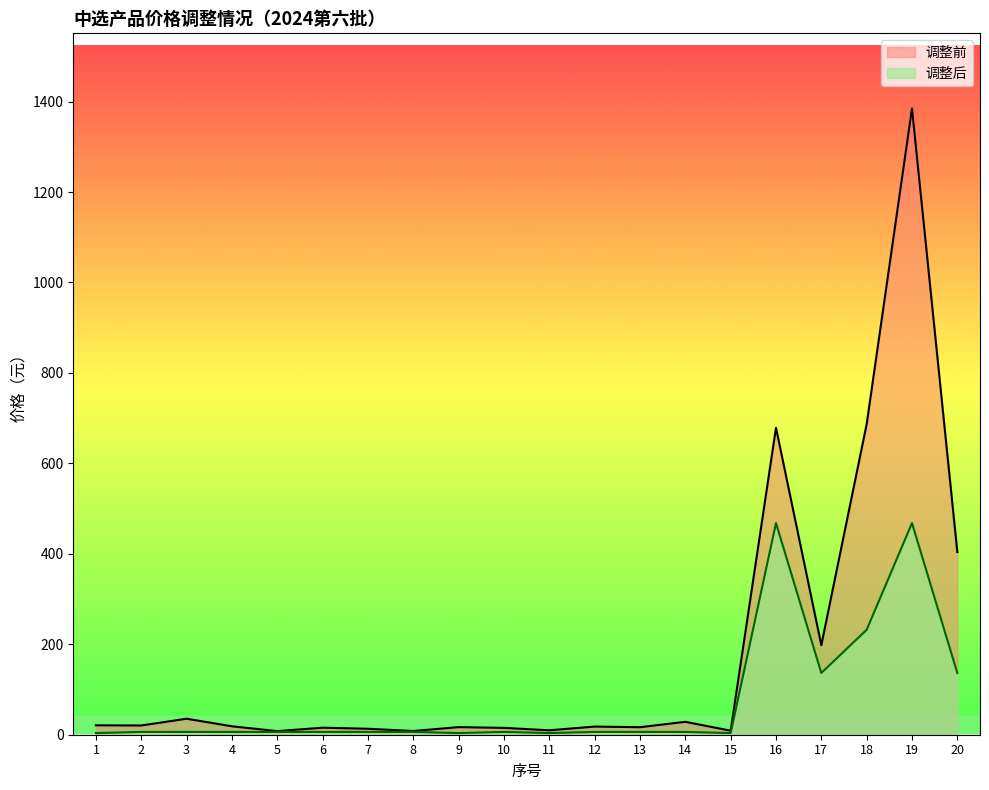

True or false: 调整后 has more than 1 interior local peaks.

True